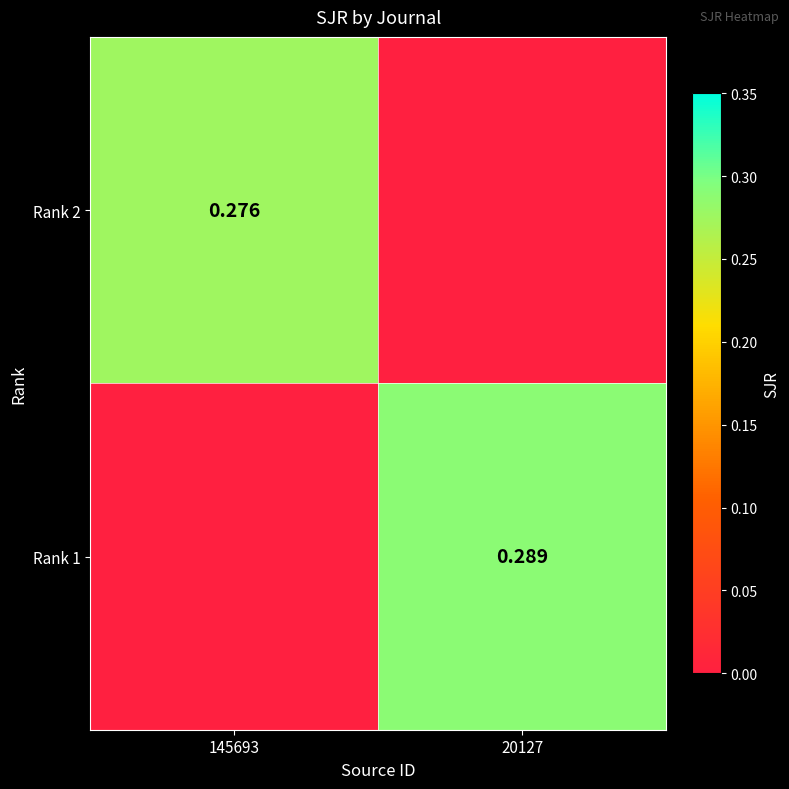

How many Rank 2 values are between 0 and 1?

2